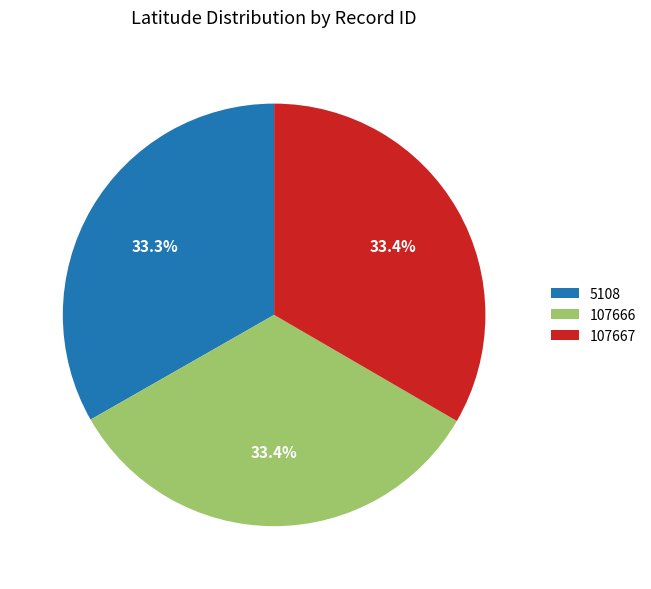

Is it true that 107667 is 33% of the pie?

True